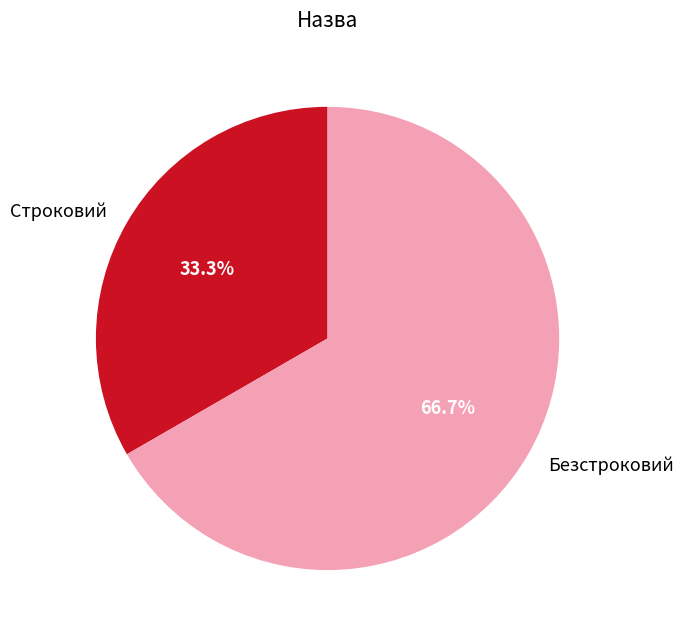

What is the largest slice in the pie chart?

Безстроковий